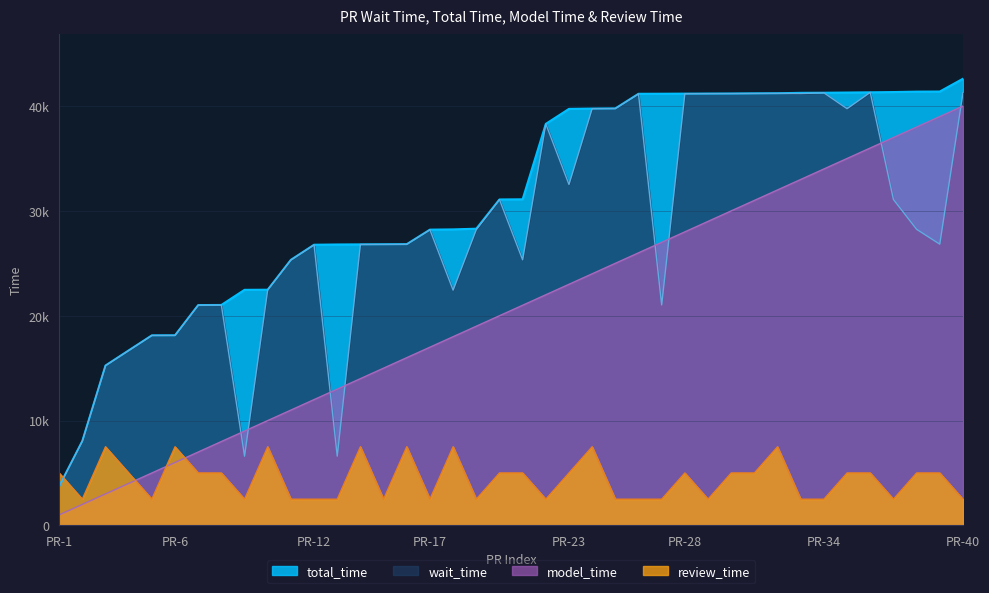

What position from the left is 8040?

2